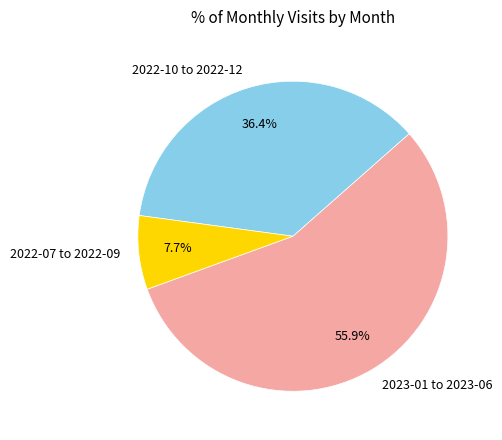

Does 2023-01 to 2023-06 account for over 50% of the chart?

Yes